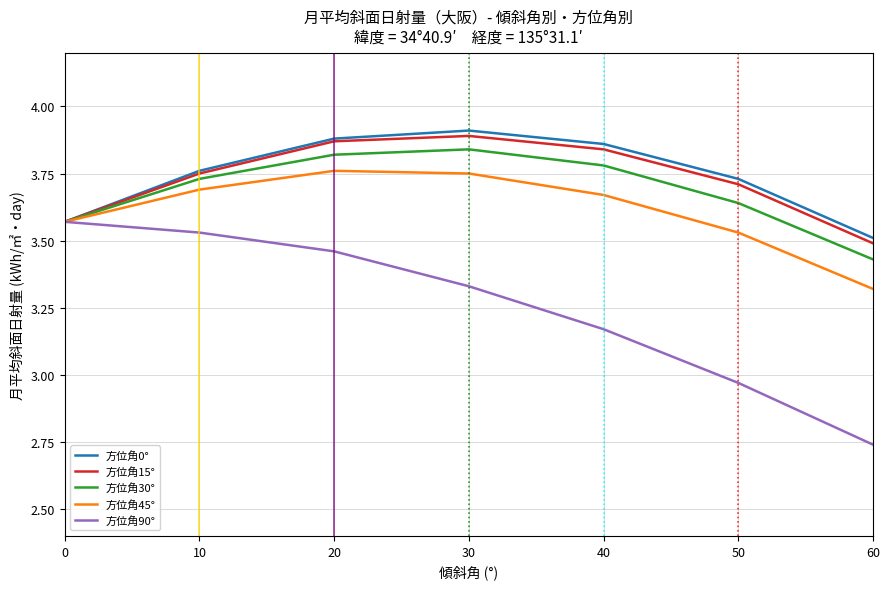

True or false: 方位角15° has a value of 1.8 at 50.

False